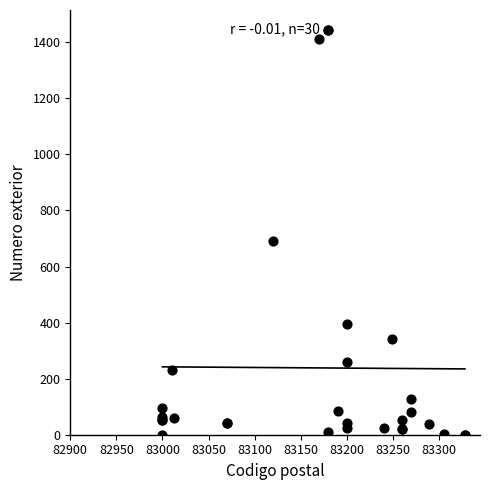

What Y value in the scatter plot is closest to 721?

692